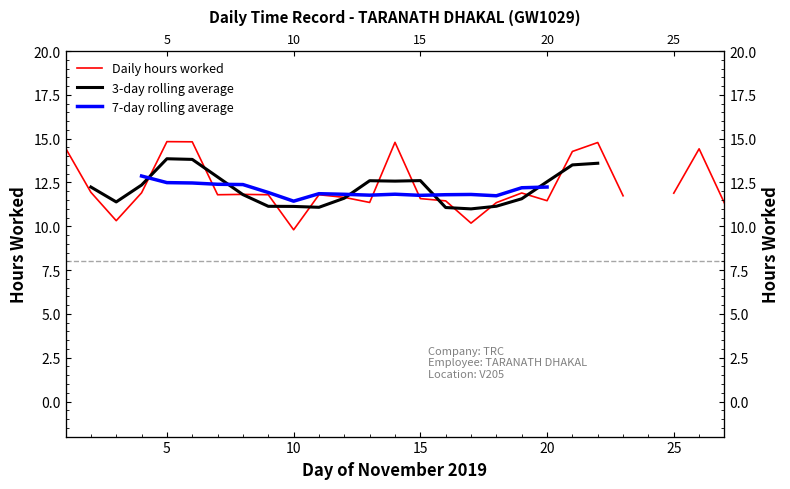

How many data points in 7-day rolling average are above 12?

7